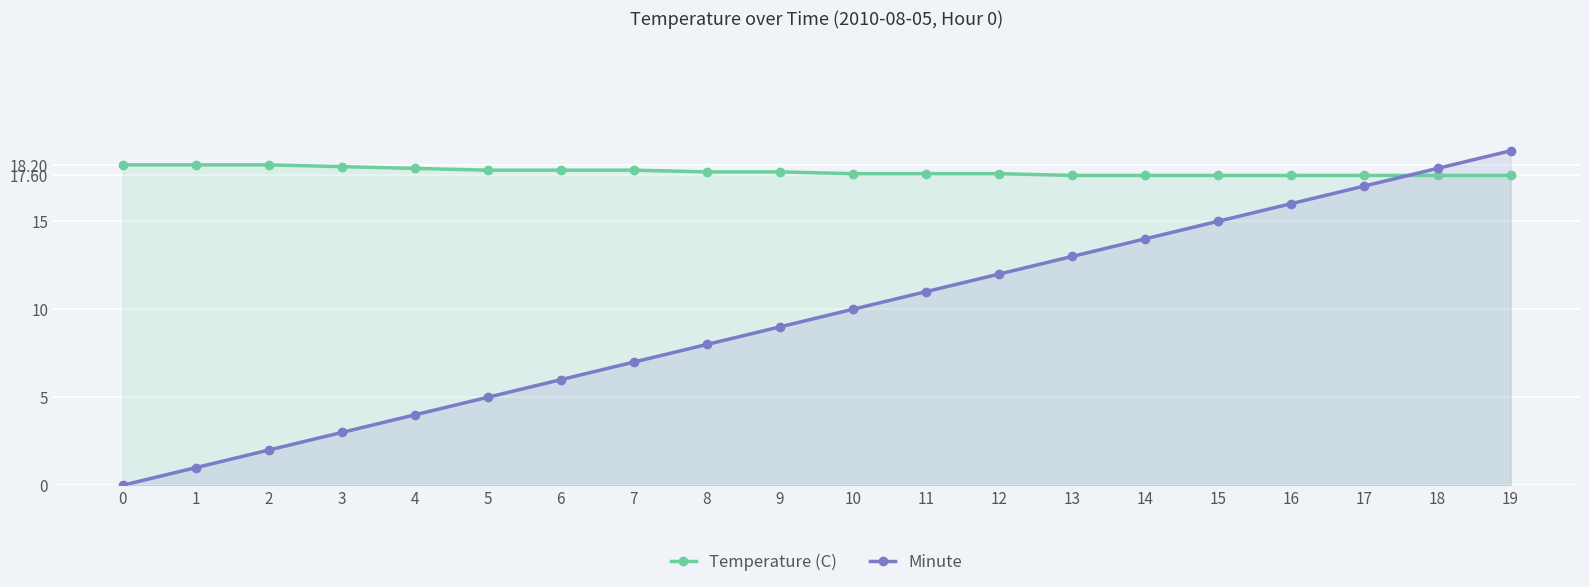

How many lines are shown in the chart?

2